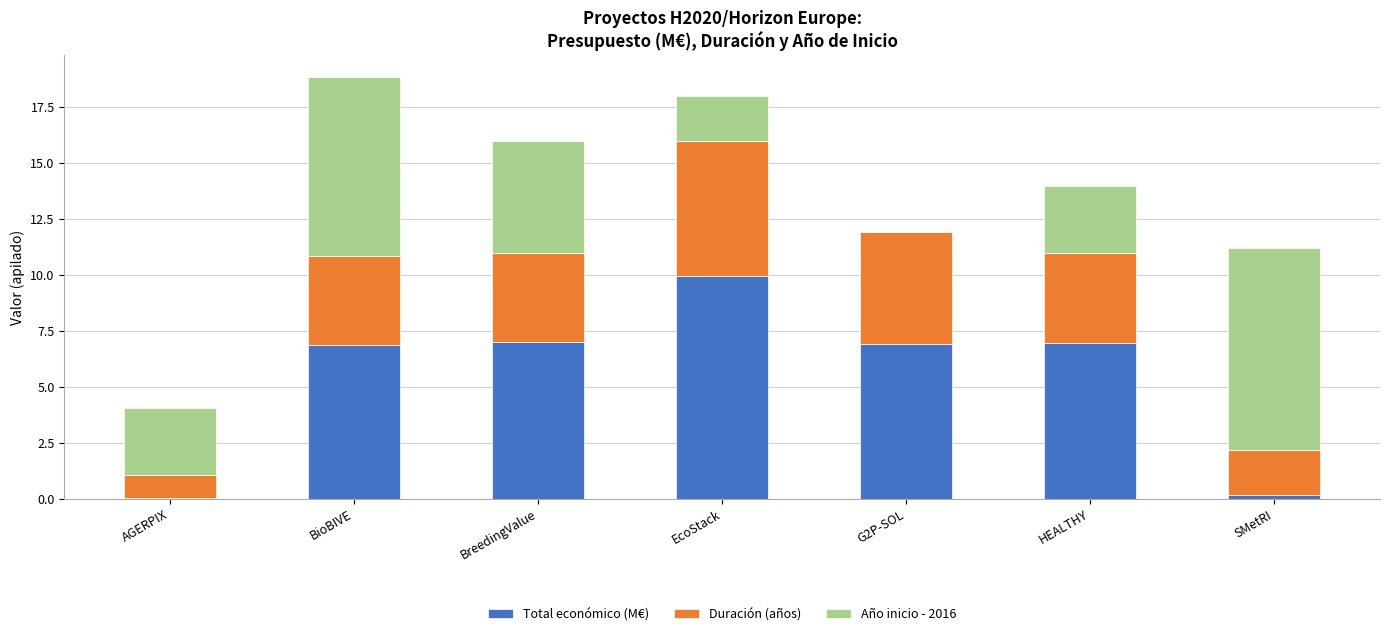

What are all the series names shown in the legend?

Total económico (M€), Duración (años), Año inicio - 2016